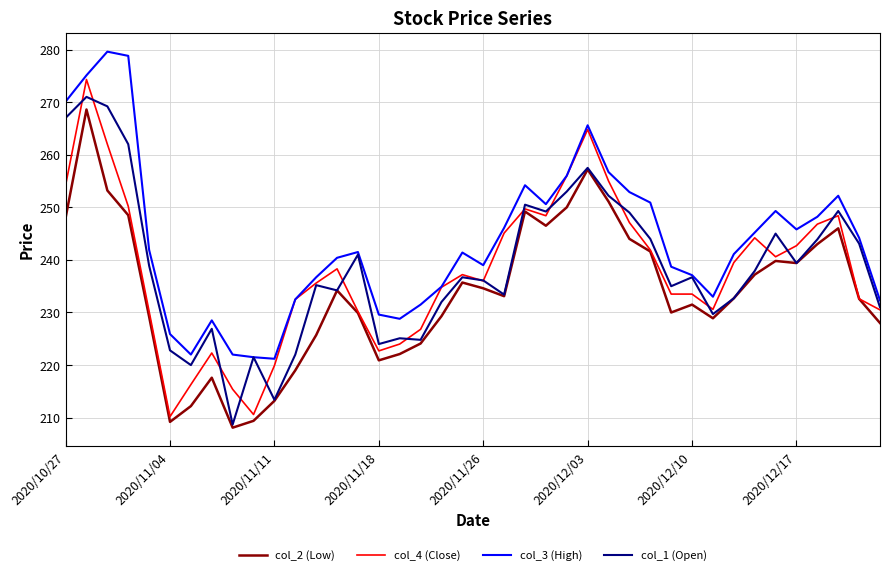

What is the sum of all col_4 (Close) values?

9514.6